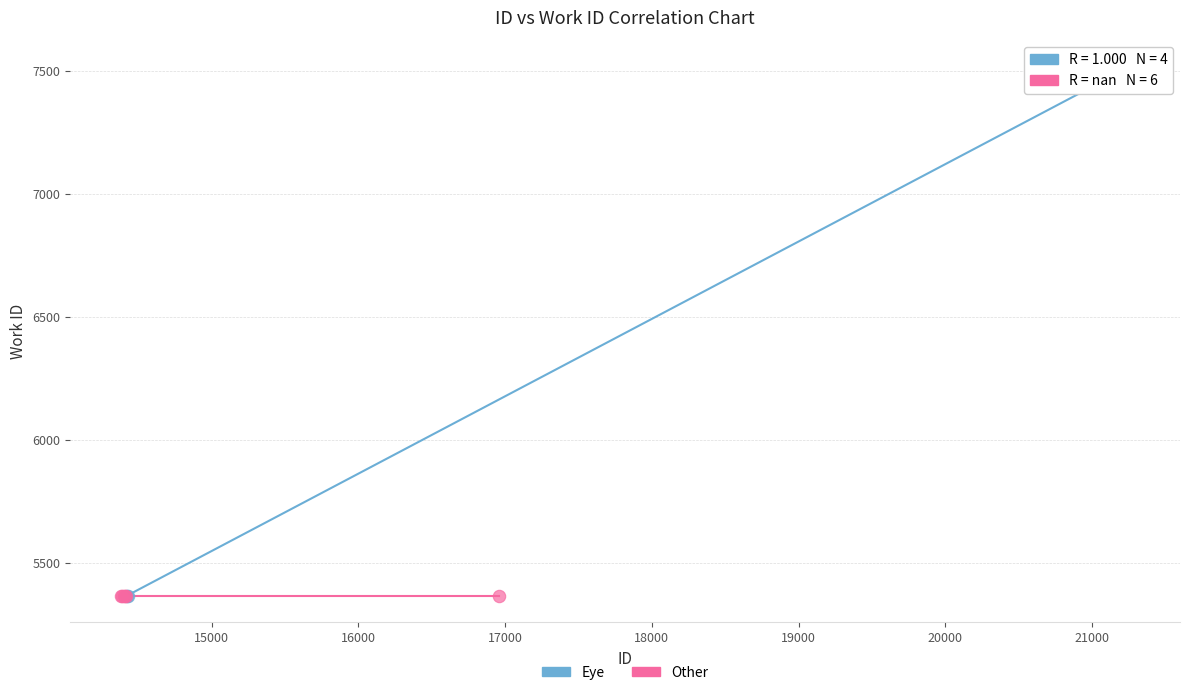

Which series reaches the maximum Y coordinate?

Eye